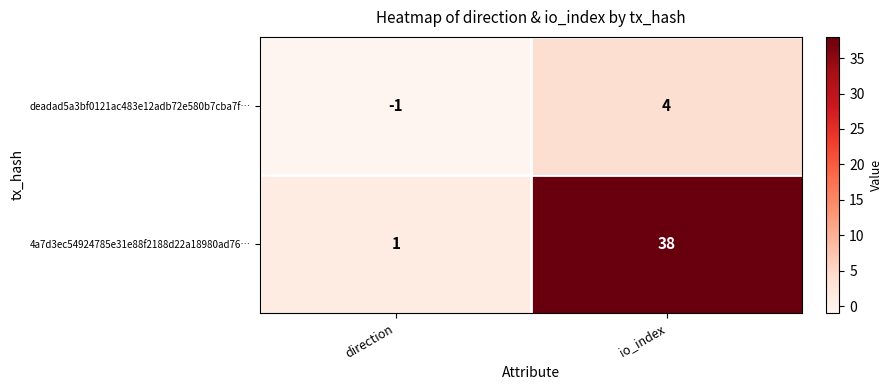

True or false: 4a7d3ec54924785e31e88f2188d22a18980ad76… has a value of 53 at io_index.

False